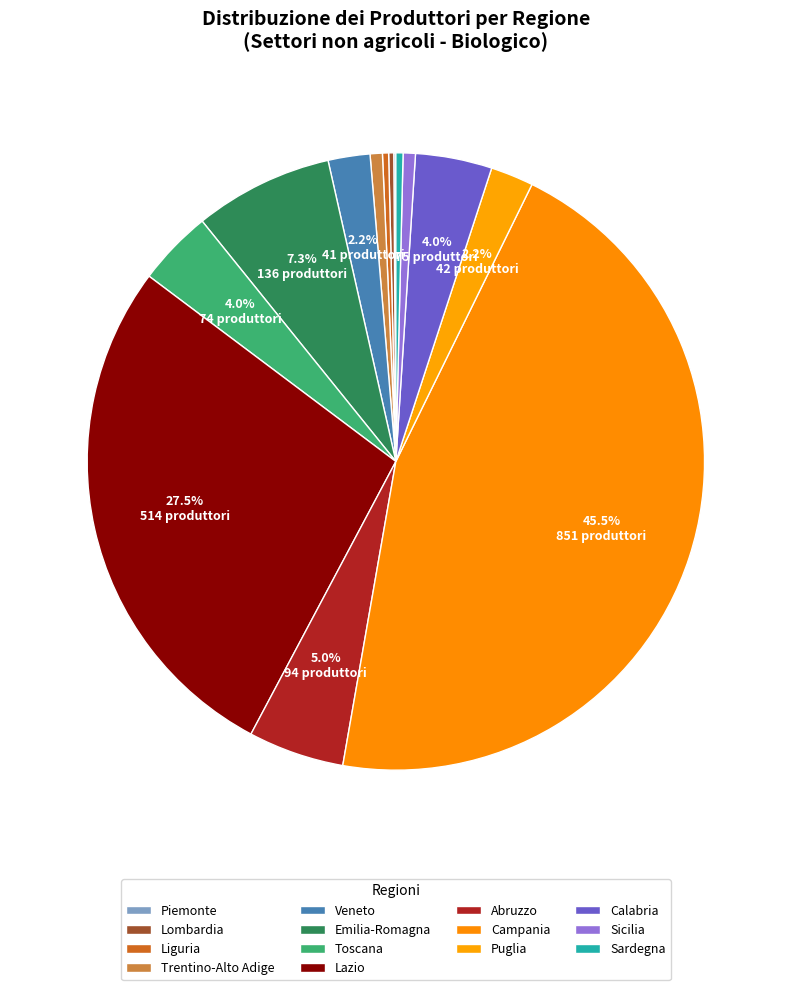

What is the largest slice in the pie chart?

Campania